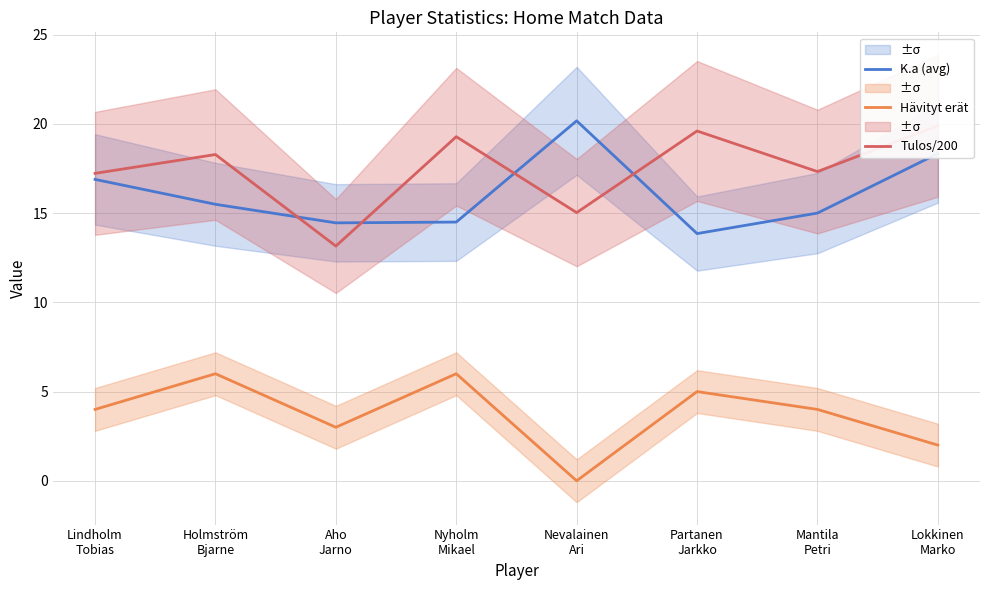

Which series has the largest total across all categories?

Tulos/200